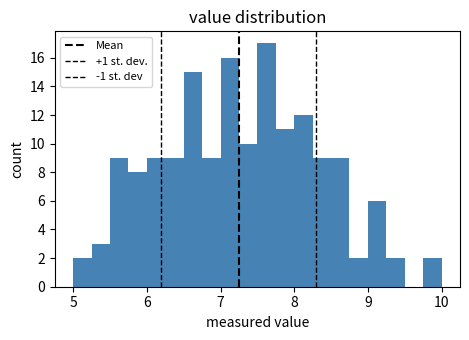

Read against the x-axis, roughly where is the centre of the tallest bar?

7.6